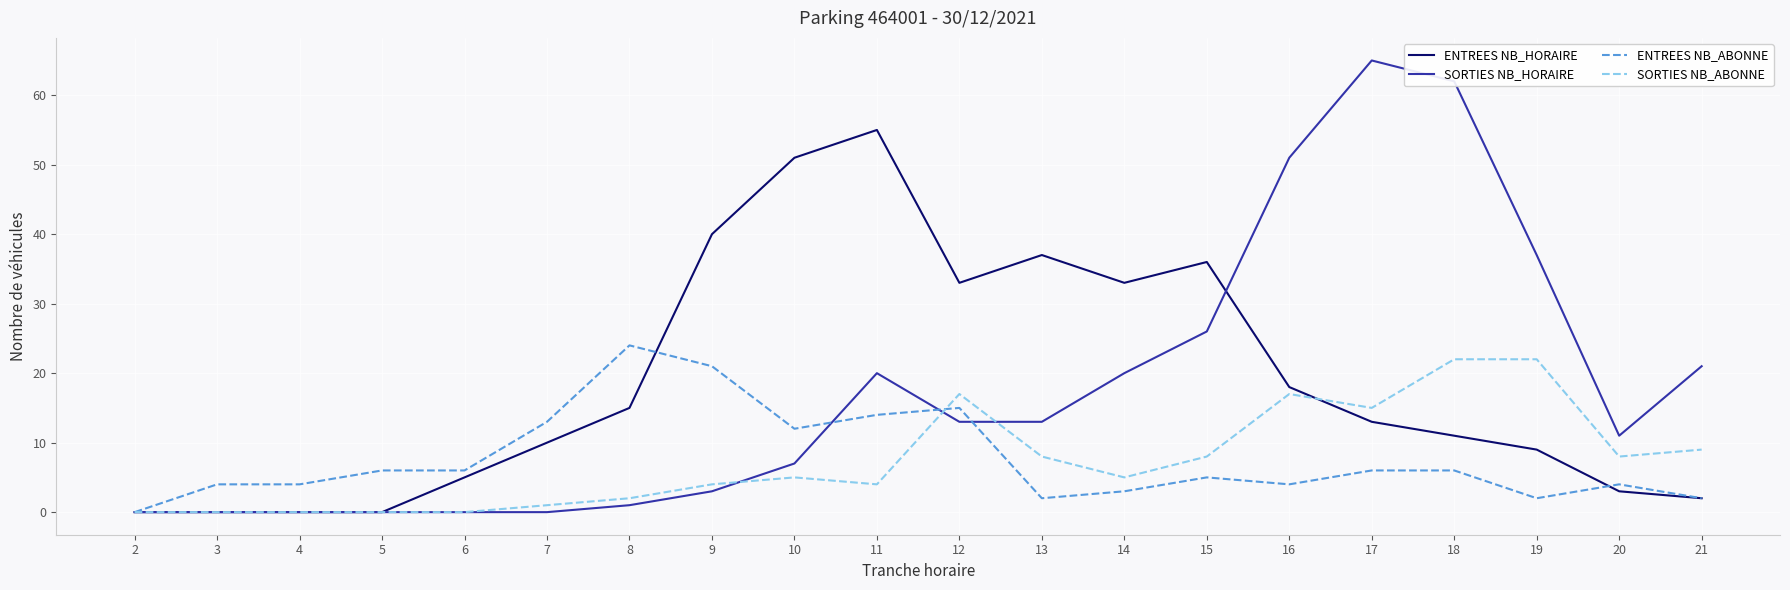

Is it true that SORTIES NB_HORAIRE equals 19 at 20?

False